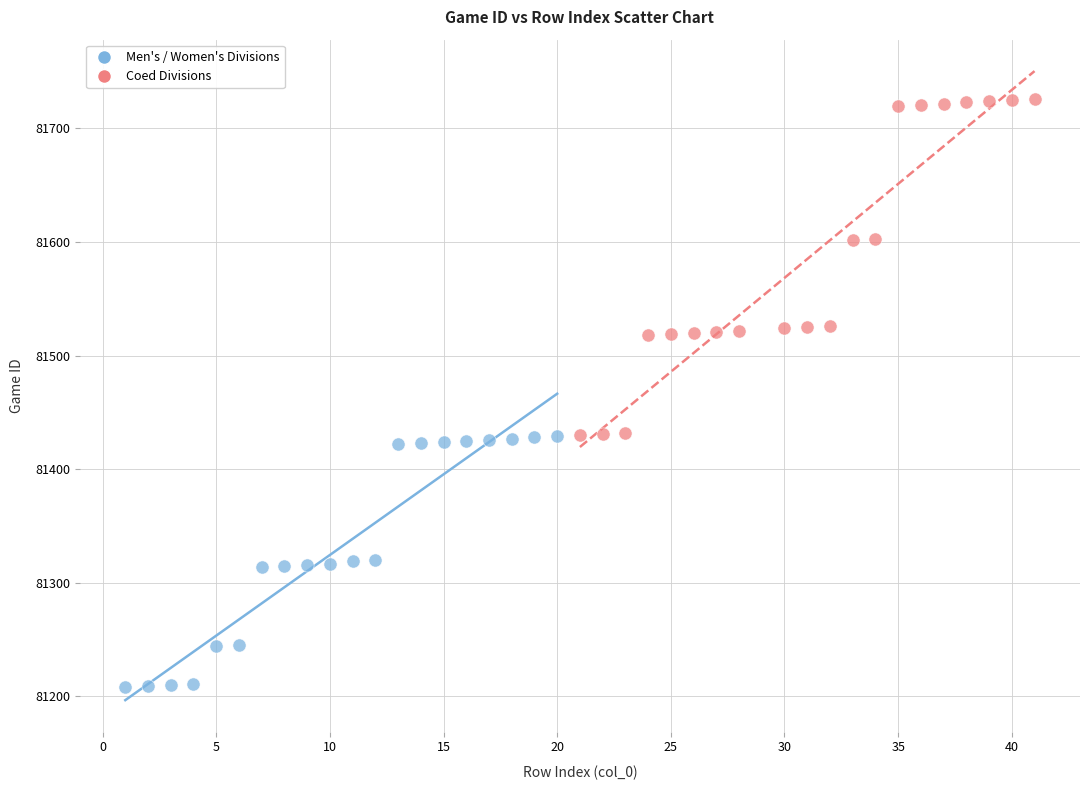

Which series contains the lowest Y value?

Men's / Women's Divisions